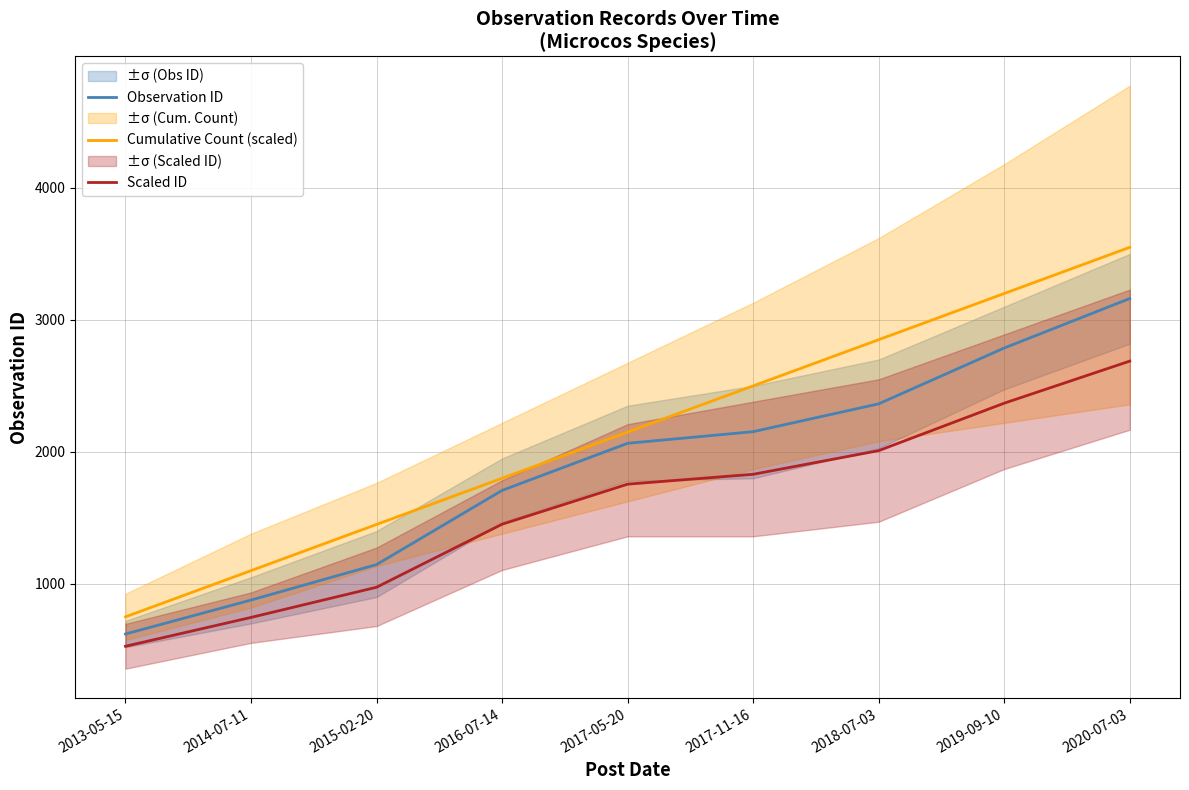

Is it true that Scaled ID equals 974.1 at 2015-02-20?

True